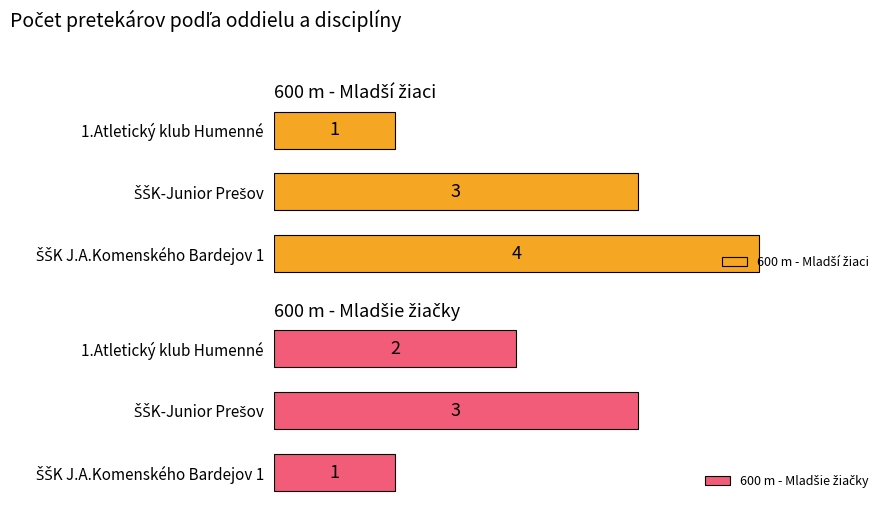

What is the minimum value shown in the chart?

1